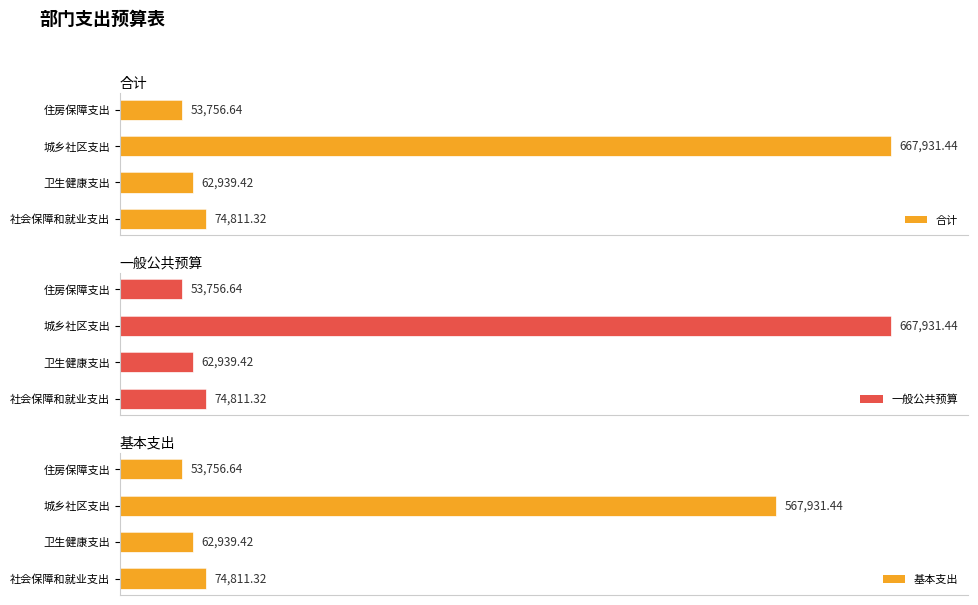

List the labels in order of 合计 value, smallest first.

住房保障支出, 卫生健康支出, 社会保障和就业支出, 城乡社区支出